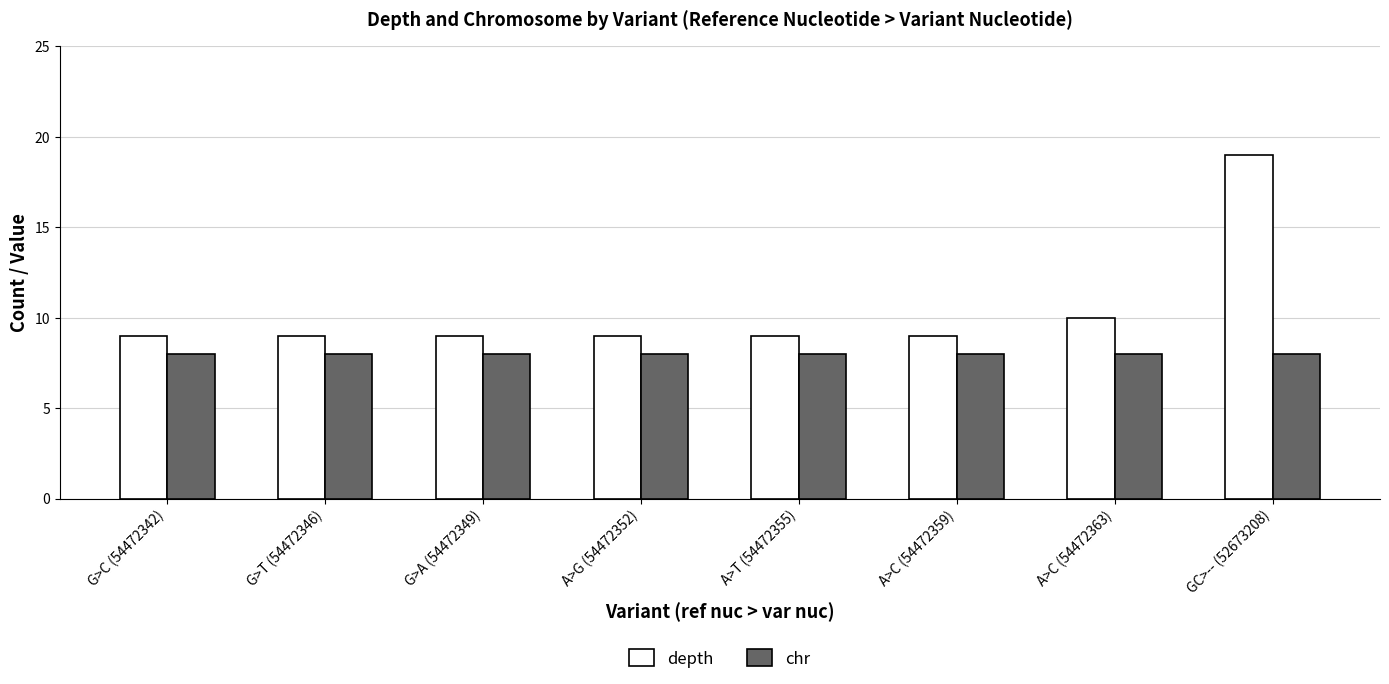

The value of depth at G>T (54472346) is 9. True or false?

True